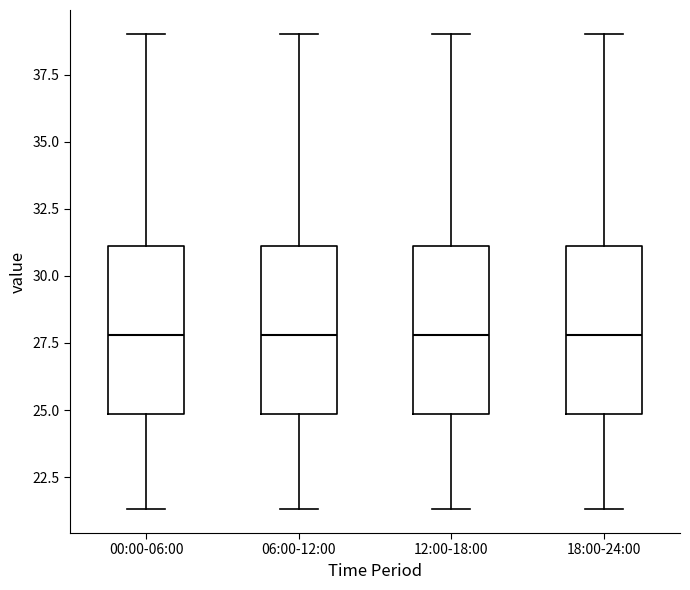

Reading left to right, transcribe this box plot: for each box, give where its median line is, the range the box spans, and where its two whiskers end, as read against the y-axis. The values are not printed on the chart, so give them approximately, as read against the axis.

00:00-06:00: median 28.0, box 25.0 to 31.0, whiskers 21.5 to 39.0
06:00-12:00: median 28.0, box 25.0 to 31.0, whiskers 21.5 to 39.0
12:00-18:00: median 28.0, box 25.0 to 31.0, whiskers 21.5 to 39.0
18:00-24:00: median 28.0, box 25.0 to 31.0, whiskers 21.5 to 39.0